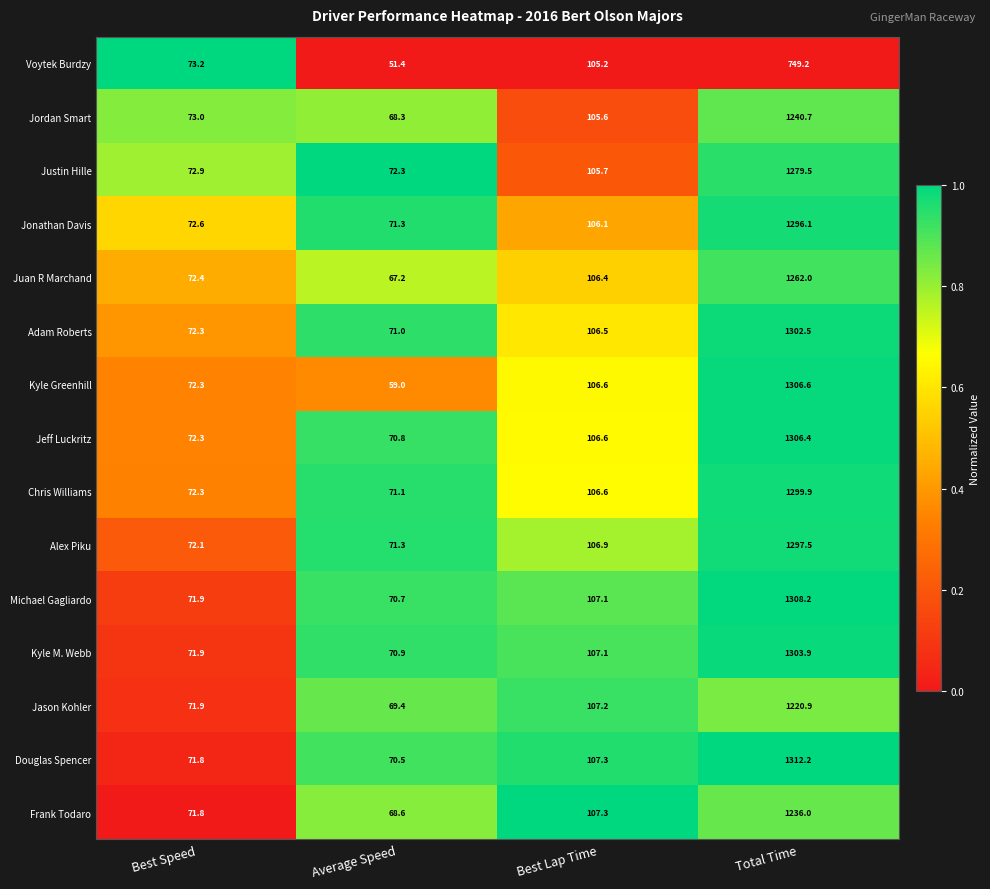

Is the value of Jonathan Davis at Best Speed greater than the value of Frank Todaro at Total Time?

No